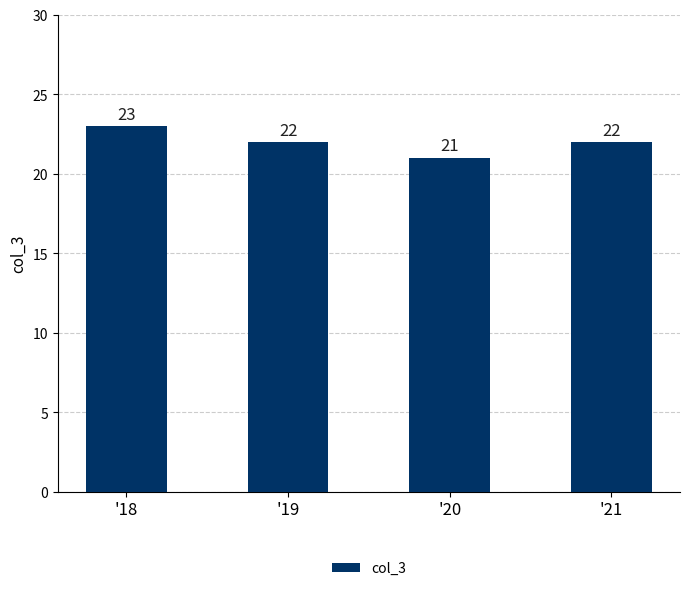

What is the value of the 4th bar from the left?

22